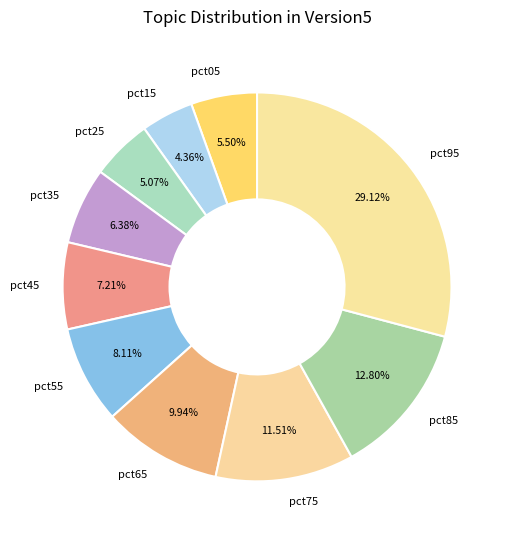

Between pct65 and pct45, which is larger?

pct65